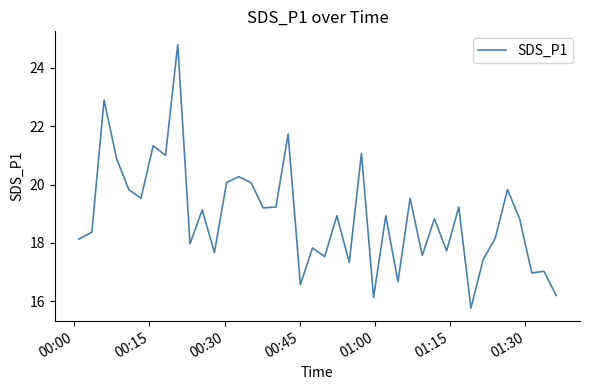

What is the minimum value shown in the chart?

15.8